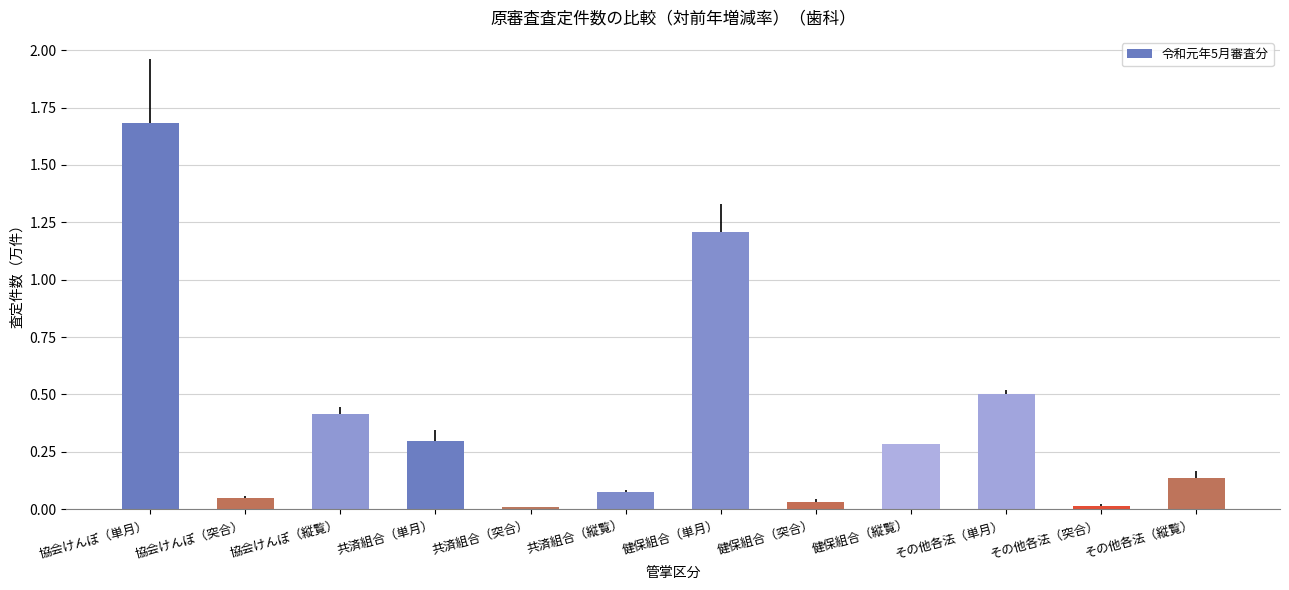

What is the greatest value displayed?

1.7